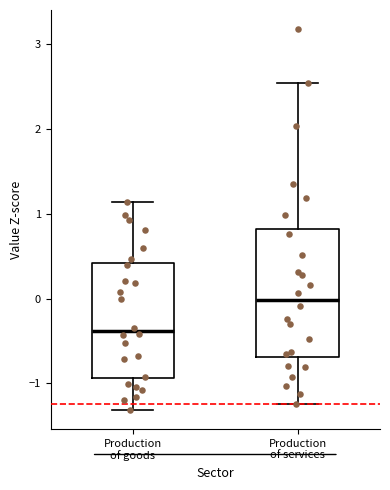

Reading left to right, transcribe this box plot: for each box, give where its median line is, the range the box spans, and where its two whiskers end, as read against the y-axis. The values are not printed on the chart, so give them approximately, as read against the axis.

Production of goods: median -0.4, box -0.9 to 0.4, whiskers -1.3 to 1.1
Production of services: median 0.0, box -0.7 to 0.8, whiskers -1.2 to 2.5